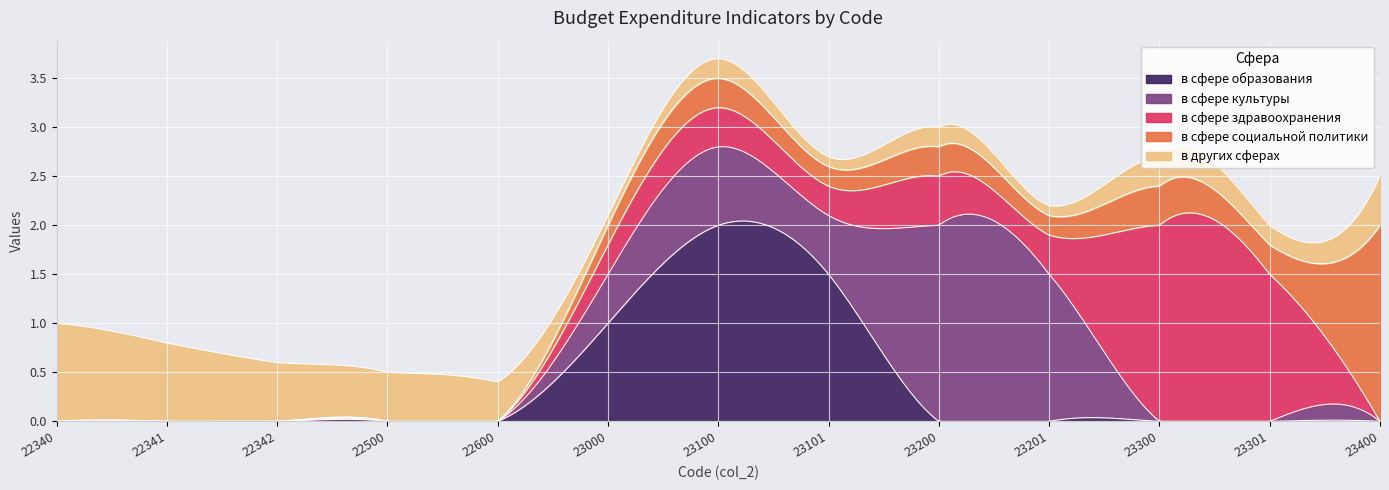

How many data points in в сфере социальной политики are above 0?

8